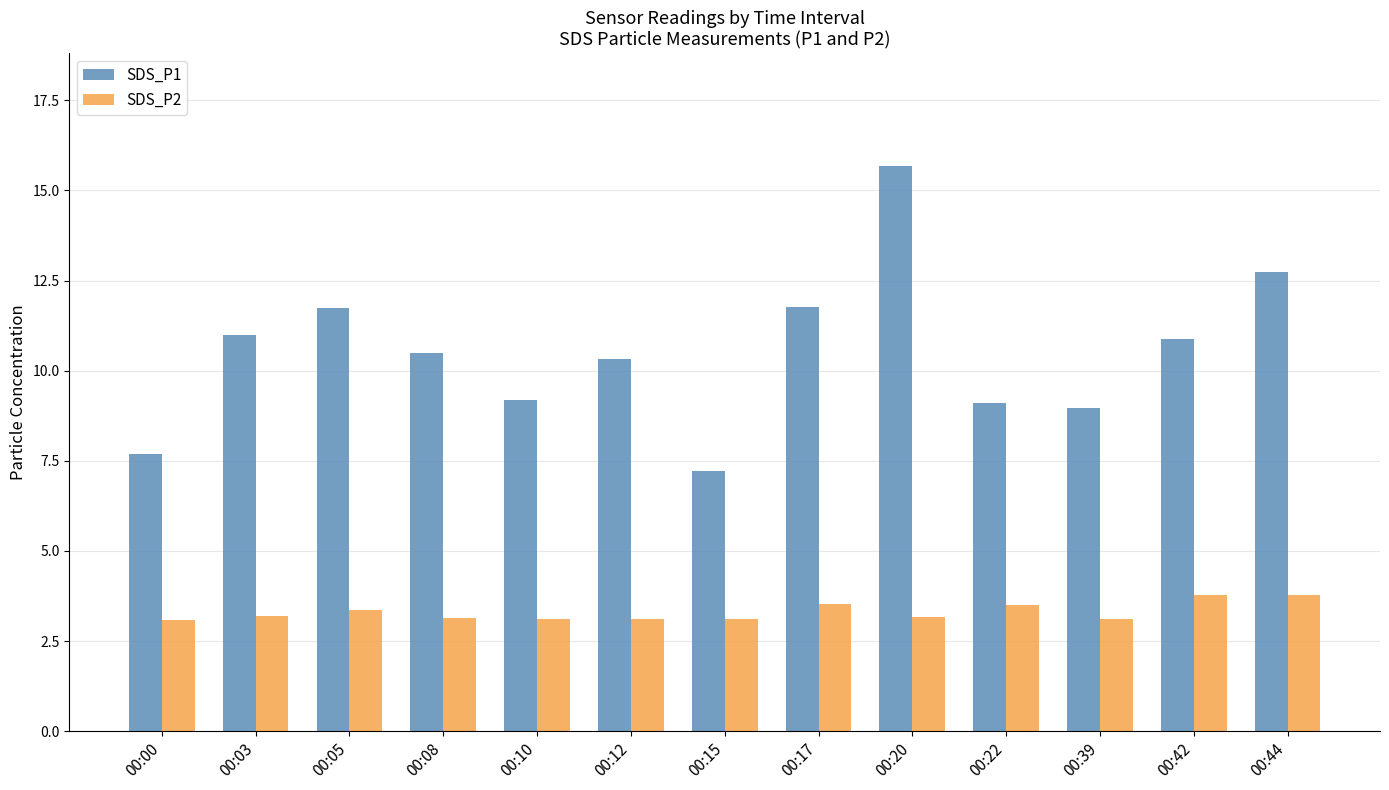

The SDS_P2 series shows 3.4 at 00:05. True or false?

True